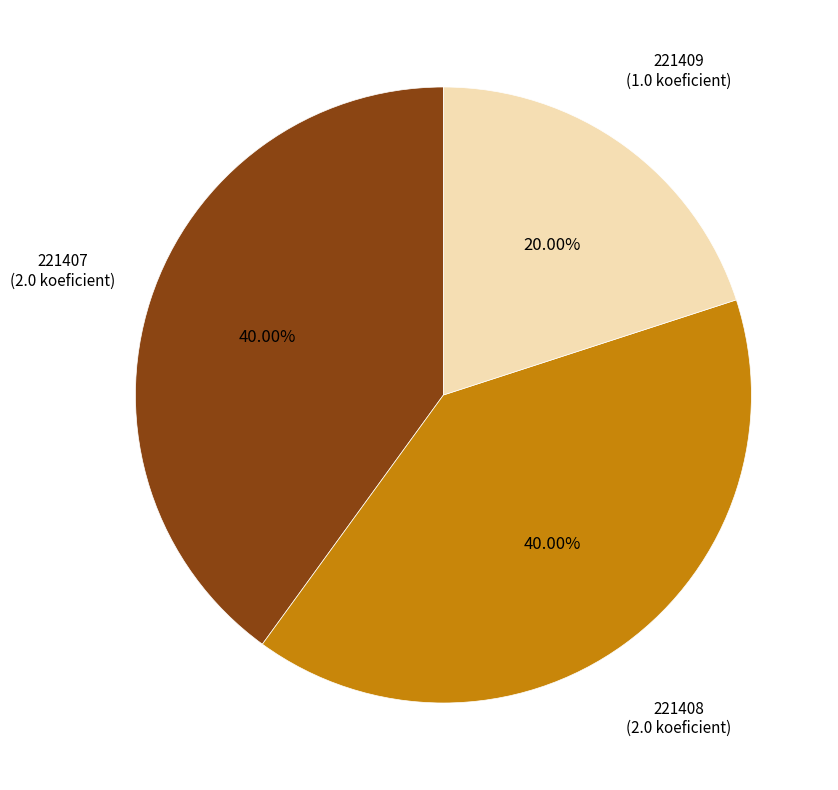

Does any single category account for the majority?

No